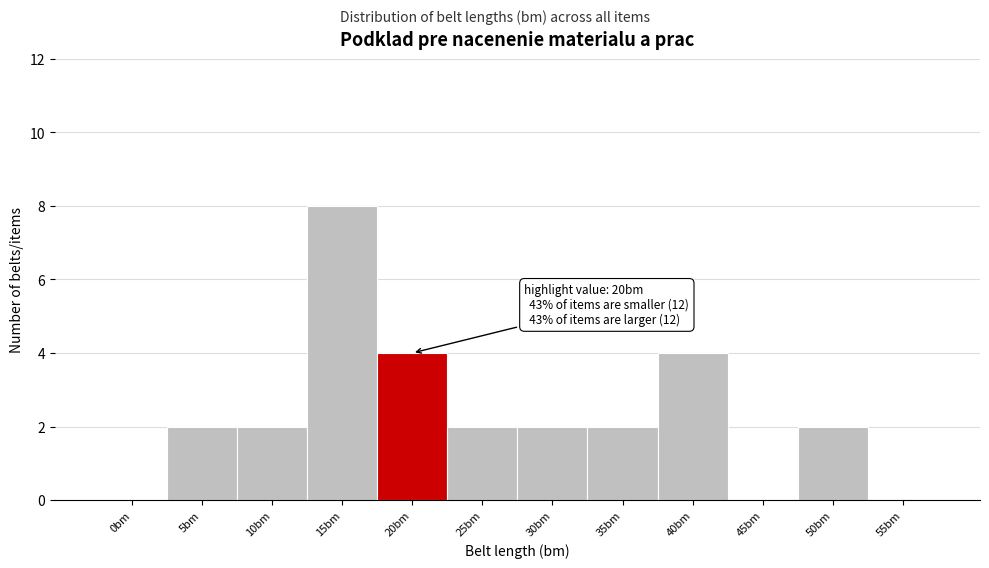

Reading left to right, list all the values displayed in this chart.

0bm=0	5bm=2	10bm=2	15bm=8	20bm=4	25bm=2	30bm=2	35bm=2	40bm=4	45bm=0	50bm=2	55bm=0